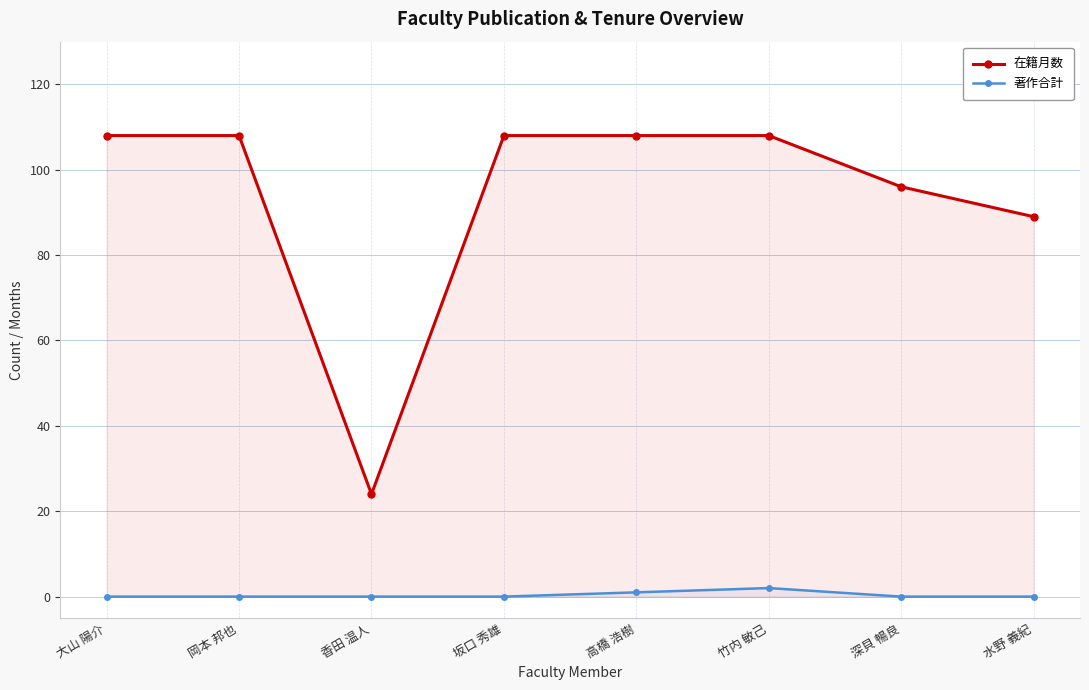

What is the label of the 1st point from the left?

大山 陽介